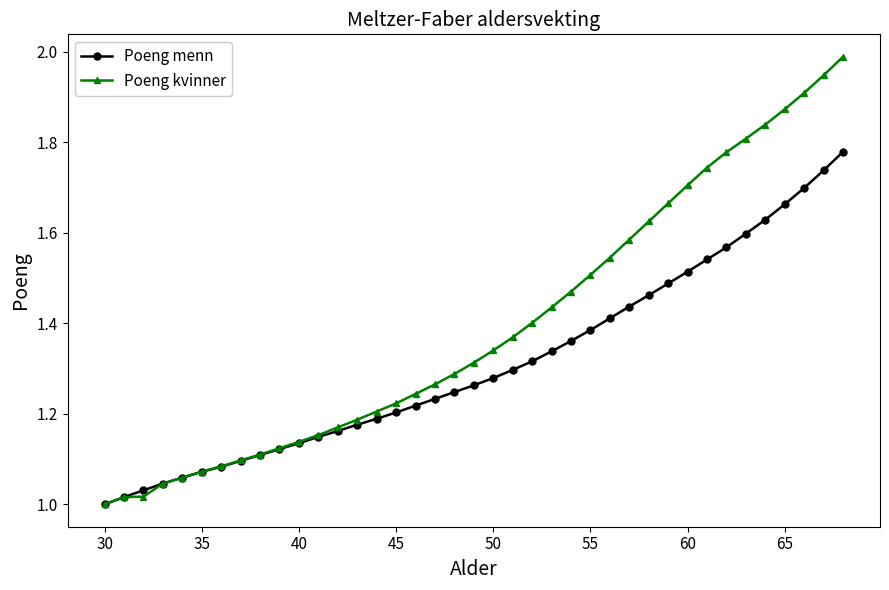

Which series has the largest total across all categories?

Poeng kvinner